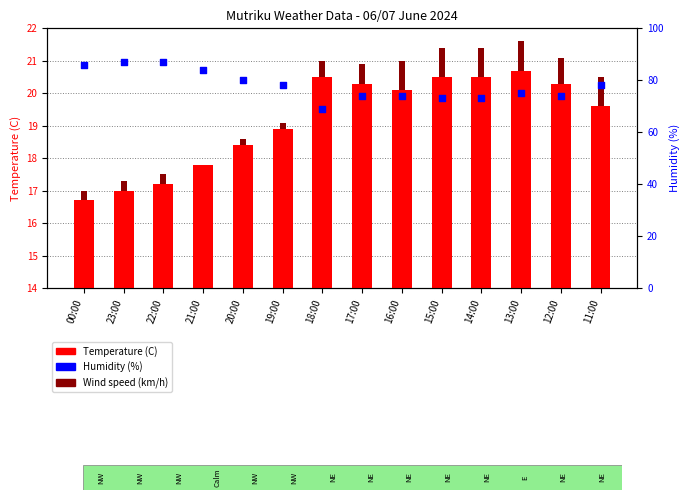

At which category is the sum across all series the highest?

22:00